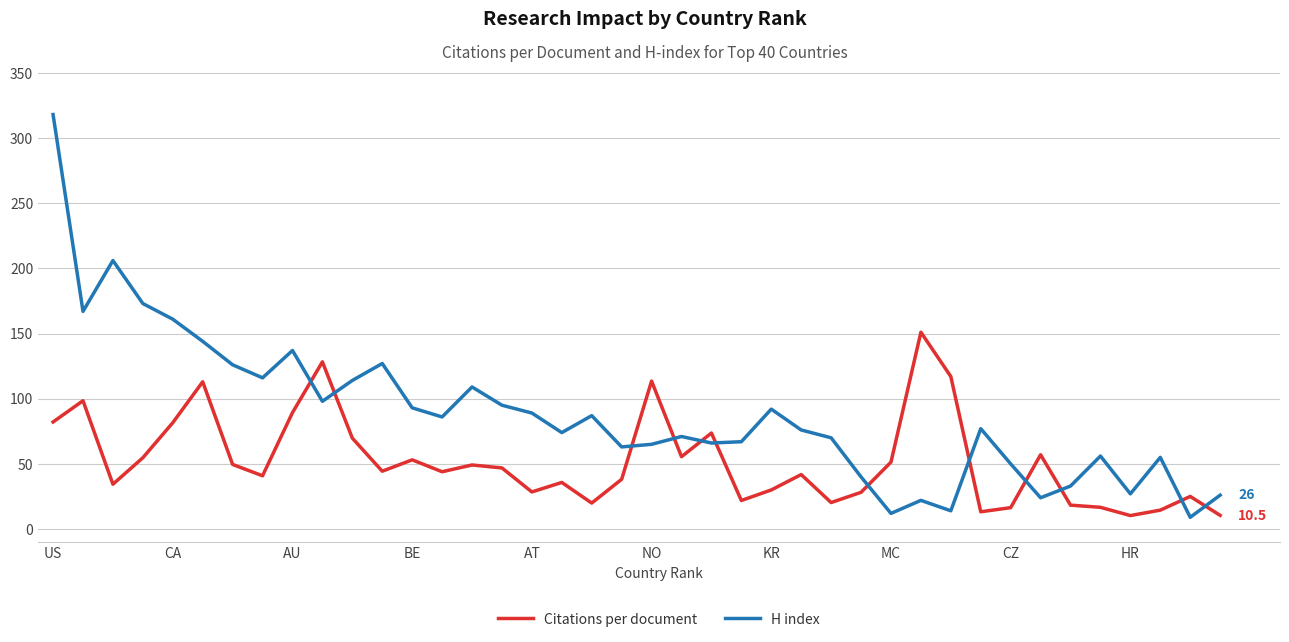

What is the maximum value shown in the chart?

318.0